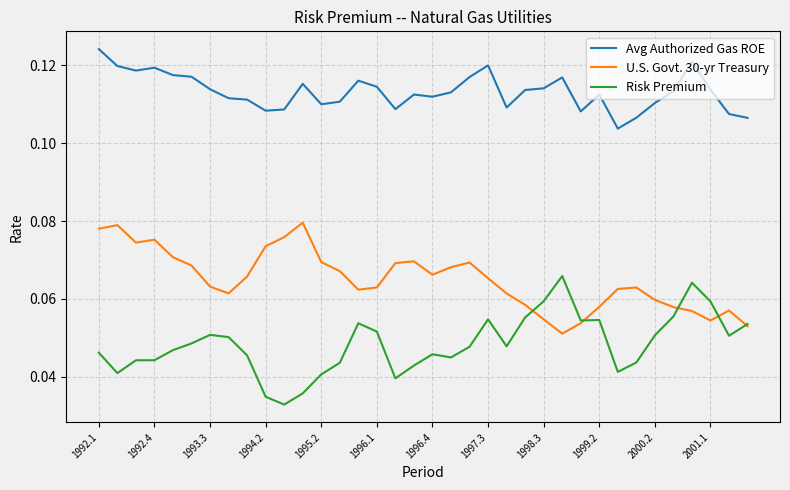

Rank the series by their average value, from lowest to highest.

Risk Premium, U.S. Govt. 30-yr Treasury, Avg Authorized Gas ROE